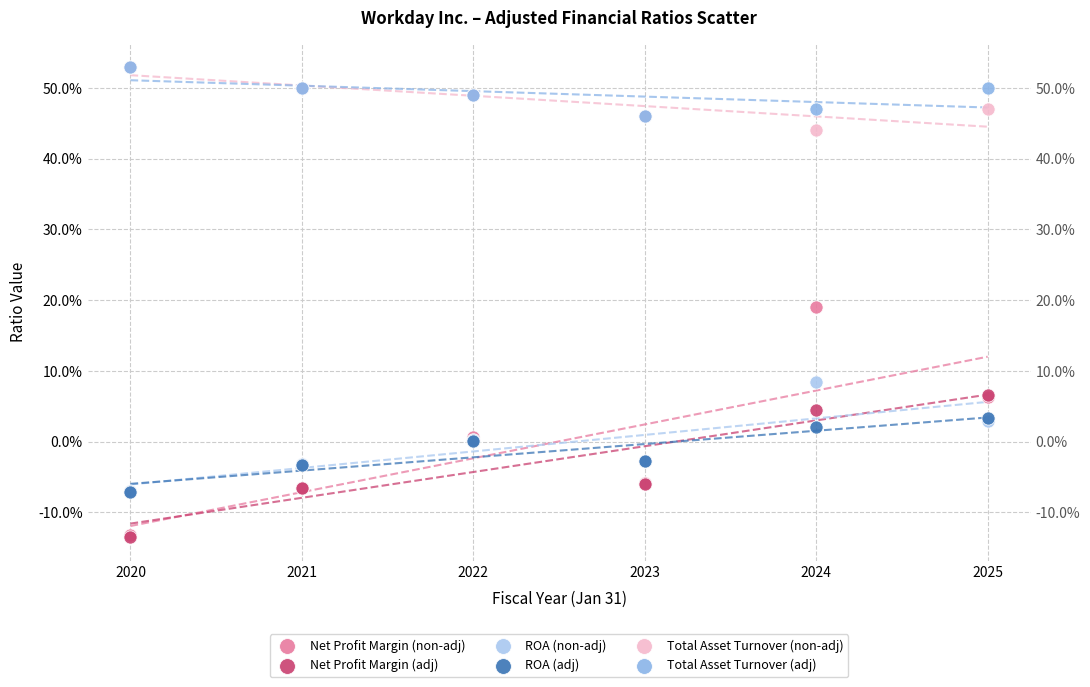

Which series has the widest spread of Y values?

Net Profit Margin (non-adj)